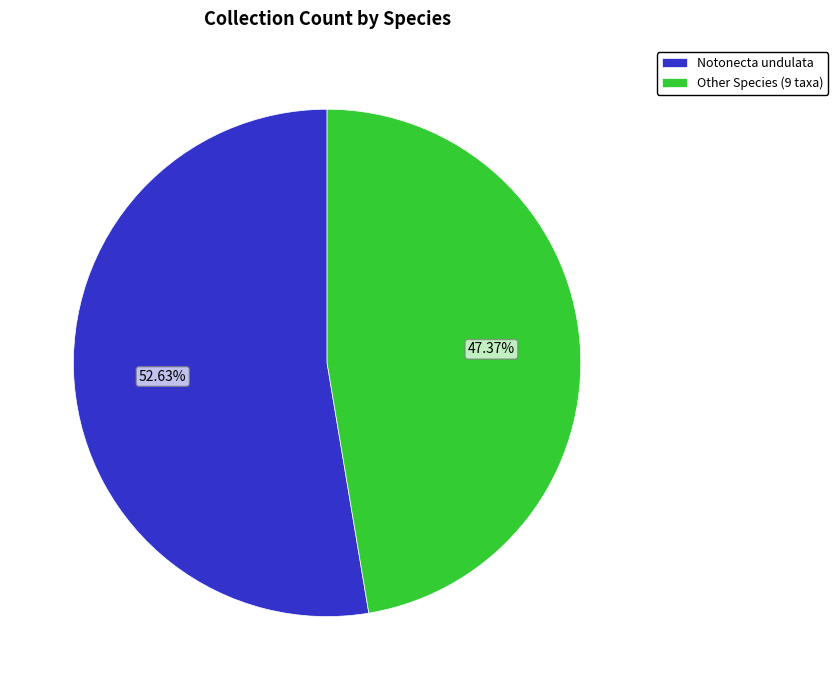

Does Notonecta undulata account for over 50% of the chart?

Yes